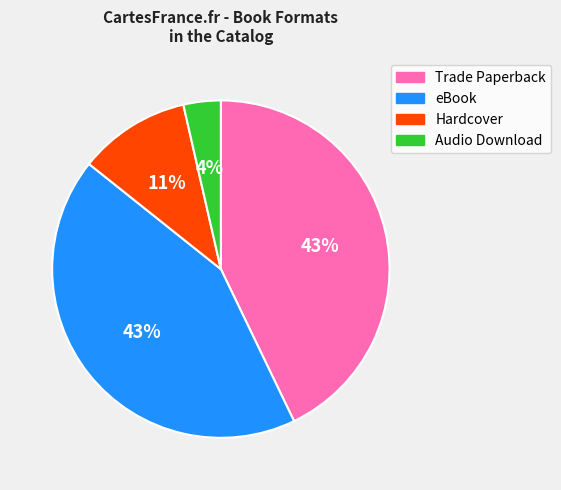

Combined, do Trade Paperback and eBook account for over 50%?

Yes